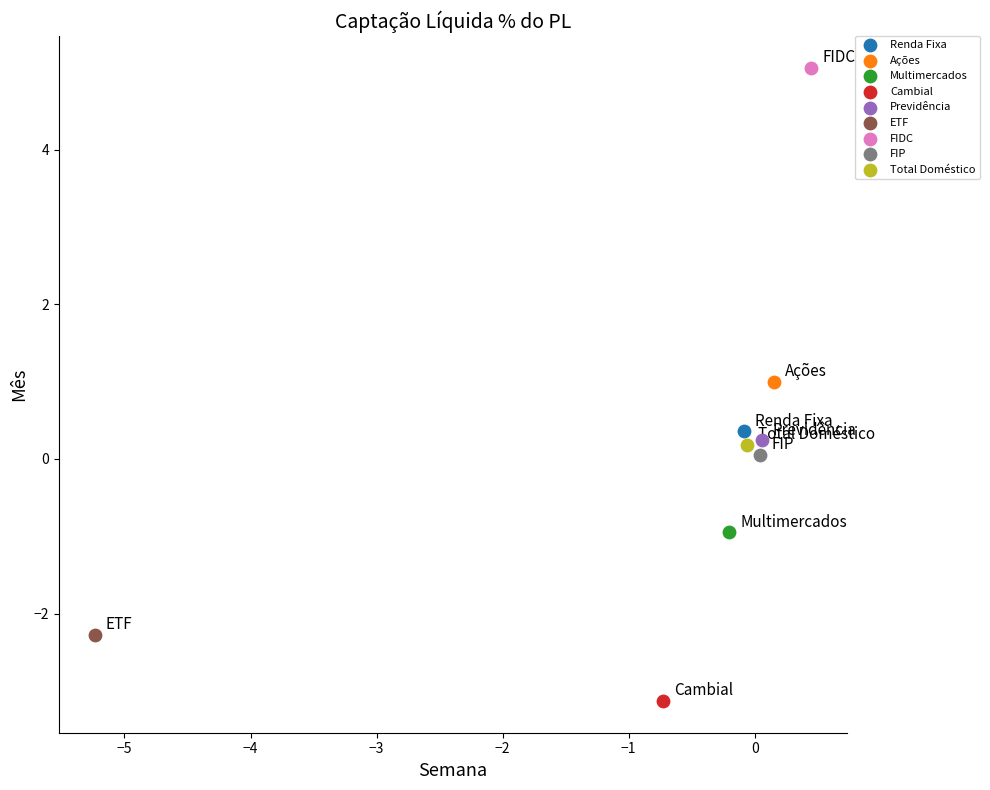

What are all the series names shown in the legend?

Renda Fixa, Ações, Multimercados, Cambial, Previdência, ETF, FIDC, FIP, Total Doméstico